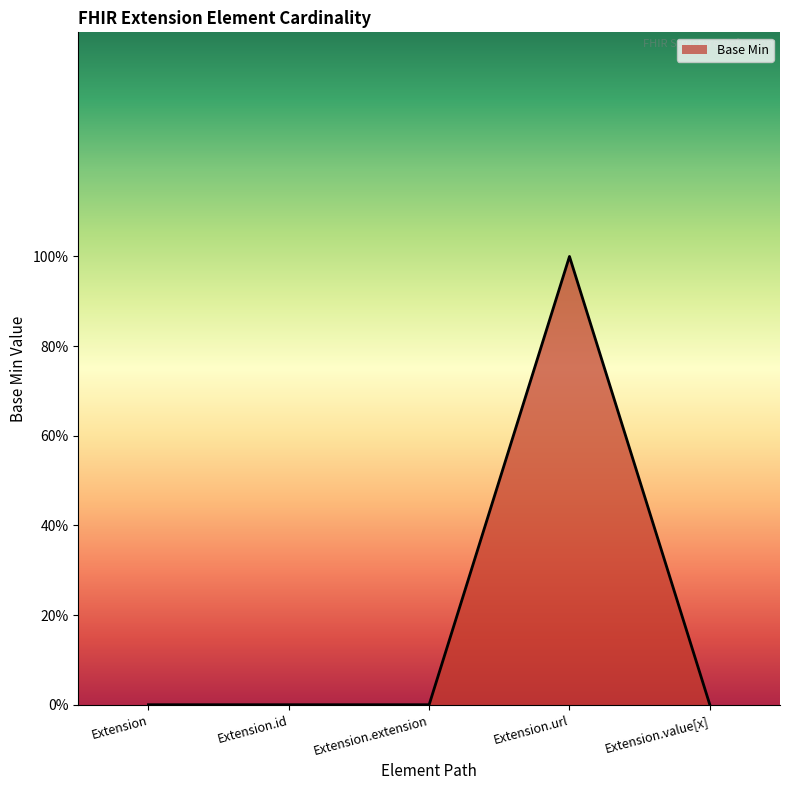

Which has a higher value, Extension.url or Extension.id?

Extension.url